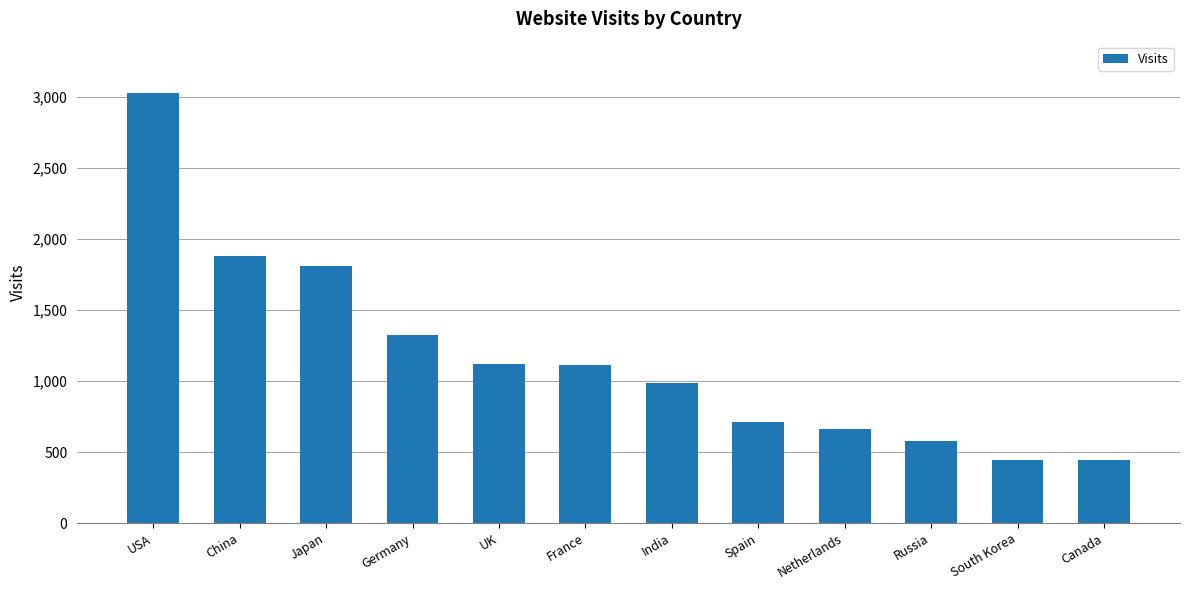

Count the number of categories in the chart.

12